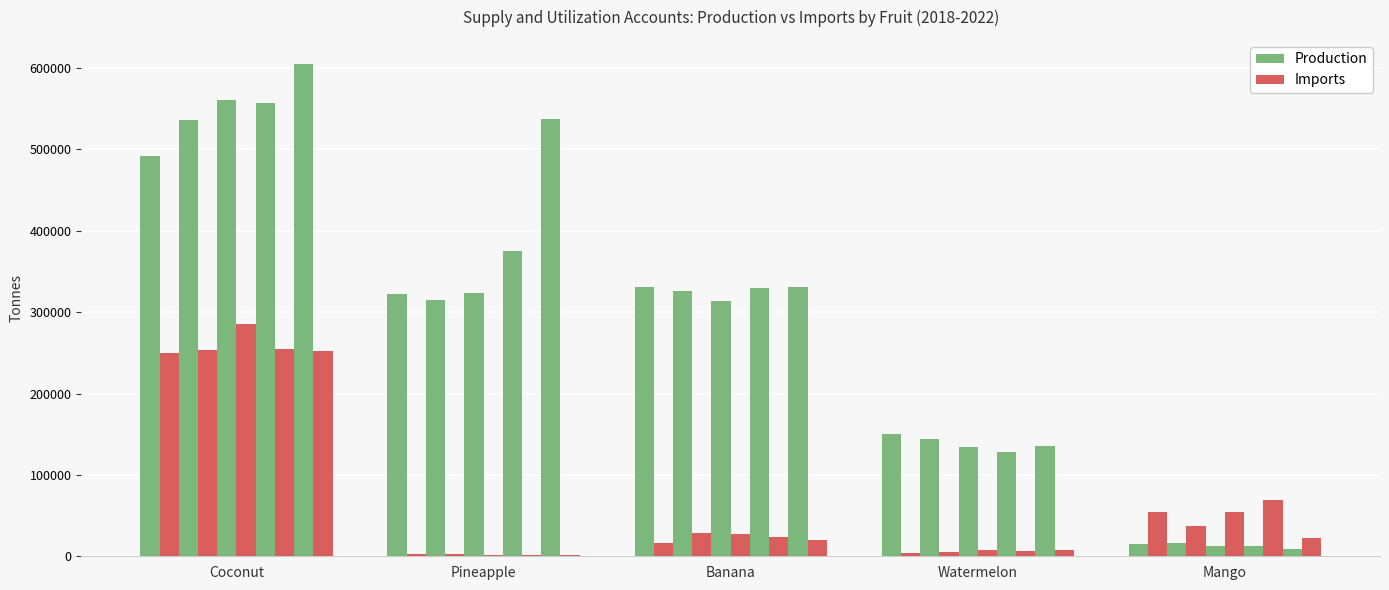

What is the difference between the second highest and second lowest values in the Production series?

548776.0